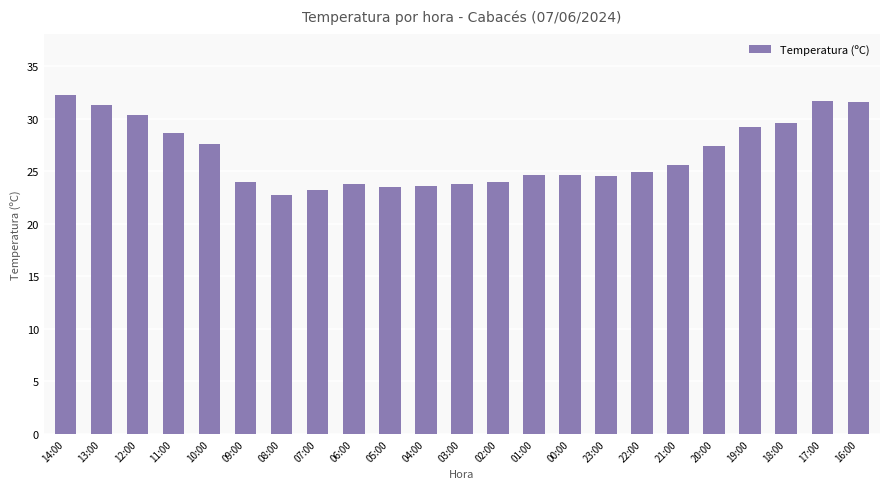

Are the bars grouped side by side (vs. stacked)?

No